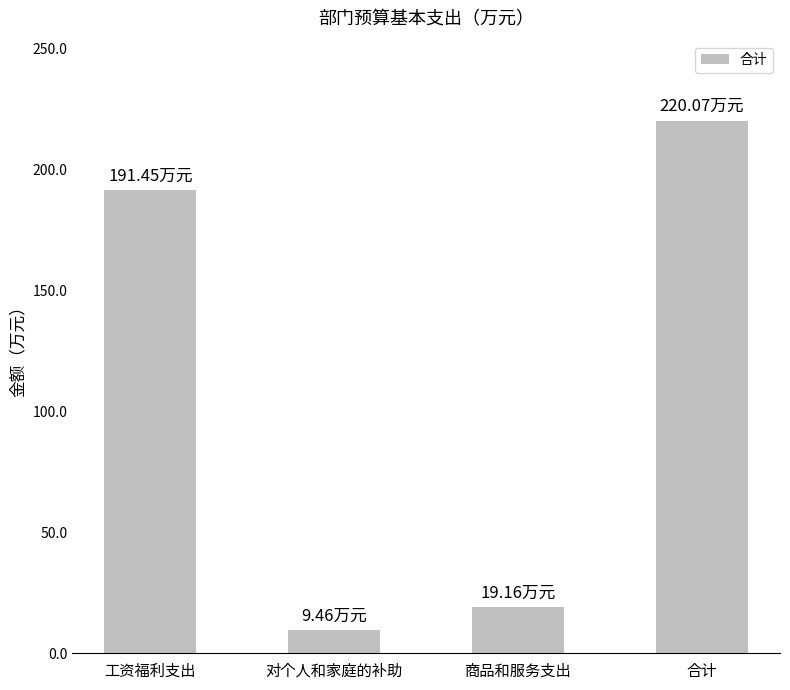

What is the label of the 1st bar from the left?

工资福利支出